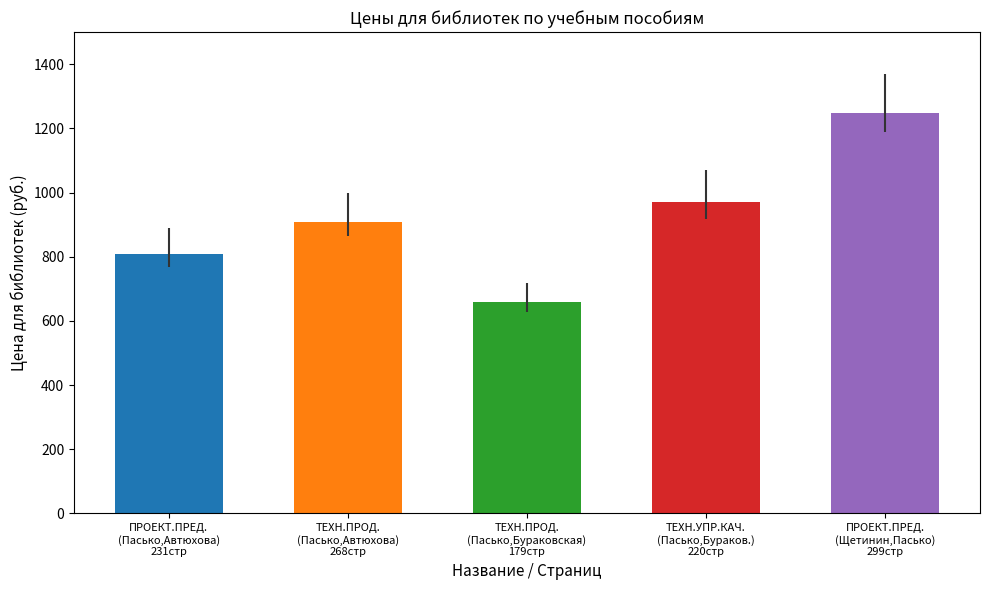

What is the greatest value displayed?

1249